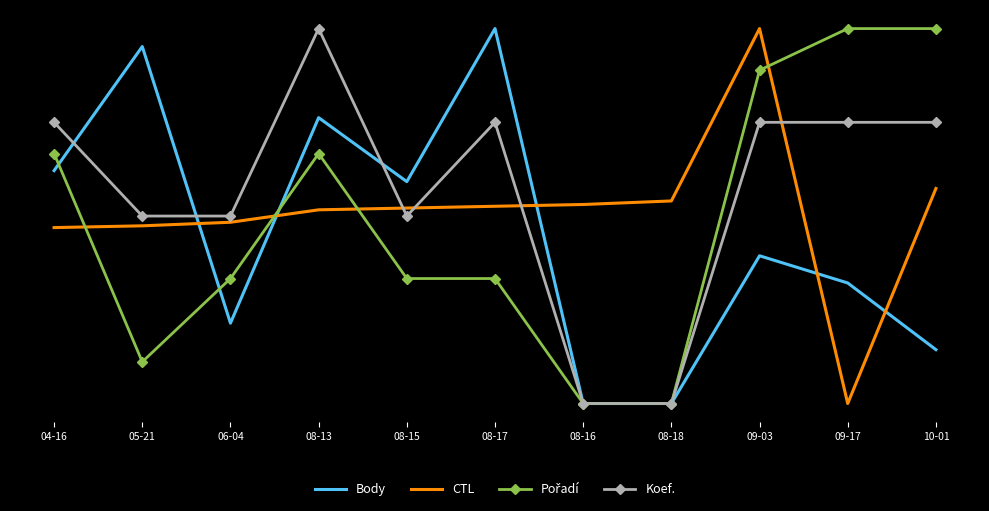

Is it true that CTL equals 0.0 at 09-17?

True